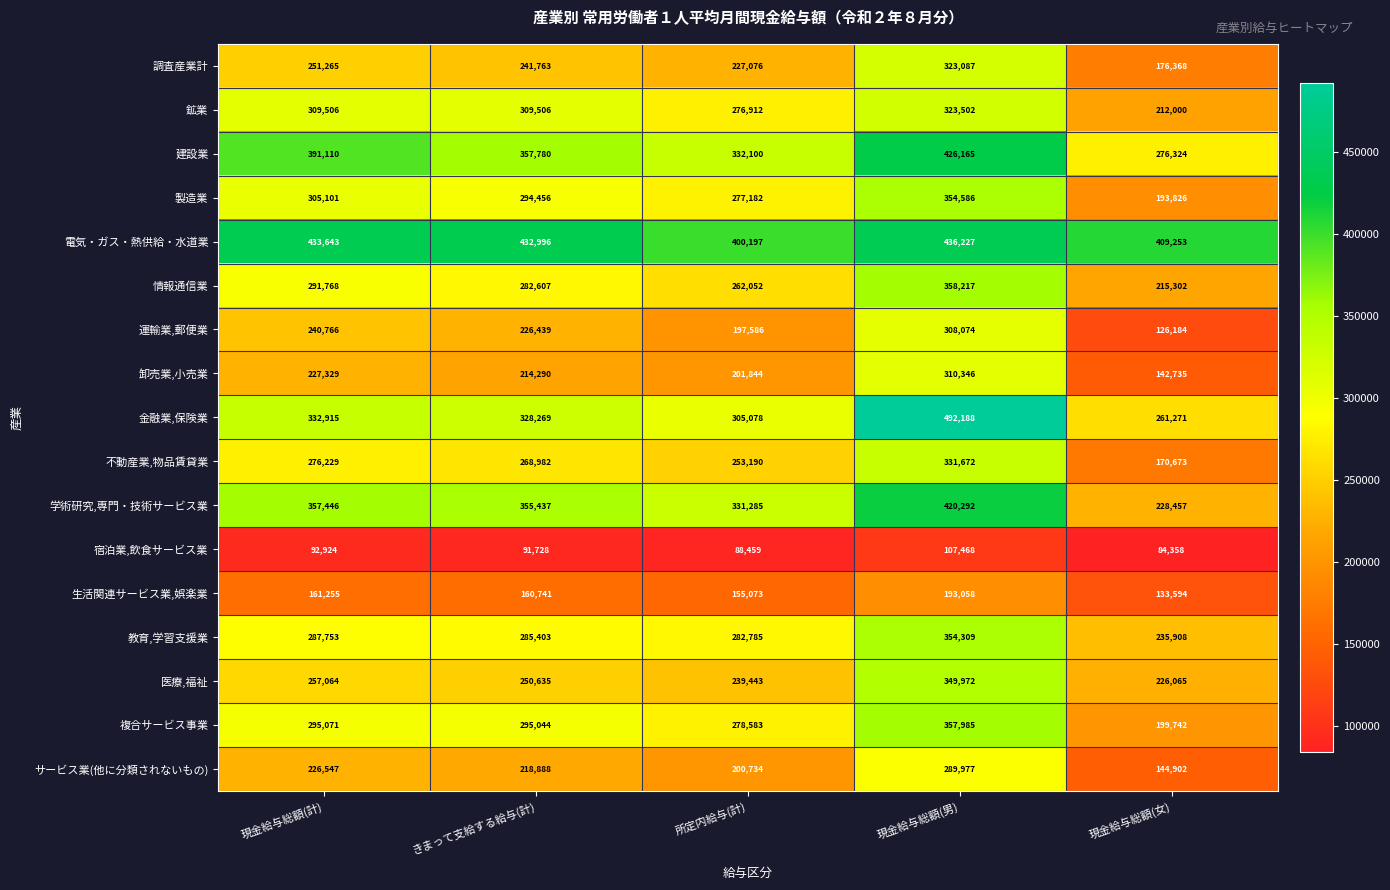

Rank the series at 現金給与総額(男) from lowest to highest value.

宿泊業,飲食サービス業, 生活関連サービス業,娯楽業, サービス業(他に分類されないもの), 運輸業,郵便業, 卸売業,小売業, 調査産業計, 鉱業, 不動産業,物品賃貸業, 医療,福祉, 教育,学習支援業, 製造業, 複合サービス事業, 情報通信業, 学術研究,専門・技術サービス業, 建設業, 電気・ガス・熱供給・水道業, 金融業,保険業